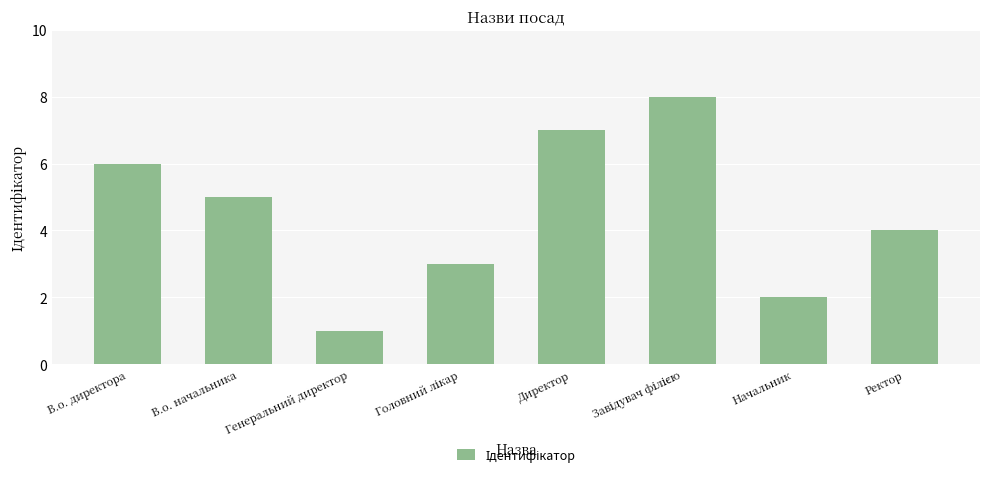

How many bars are there in total?

8